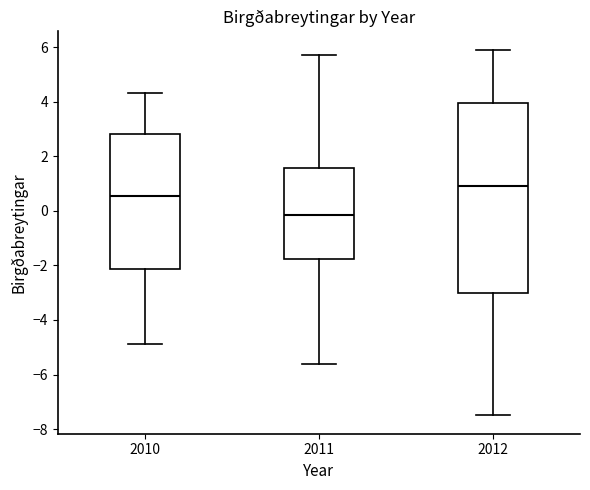

Reading left to right, transcribe this box plot: for each box, give where its median line is, the range the box spans, and where its two whiskers end, as read against the y-axis. The values are not printed on the chart, so give them approximately, as read against the axis.

2010: median 0.6, box -2.2 to 2.8, whiskers -4.8 to 4.4
2011: median -0.2, box -1.8 to 1.6, whiskers -5.6 to 5.8
2012: median 1.0, box -3.0 to 4.0, whiskers -7.4 to 6.0